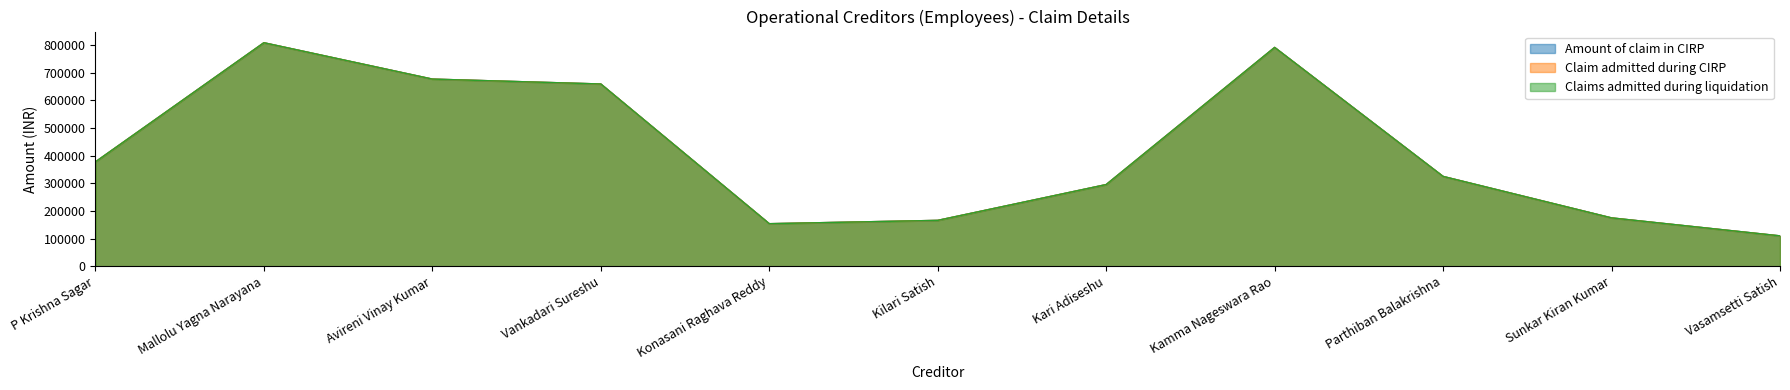

Read the Claims admitted during liquidation value at P Krishna Sagar, to the nearest 100.

377600